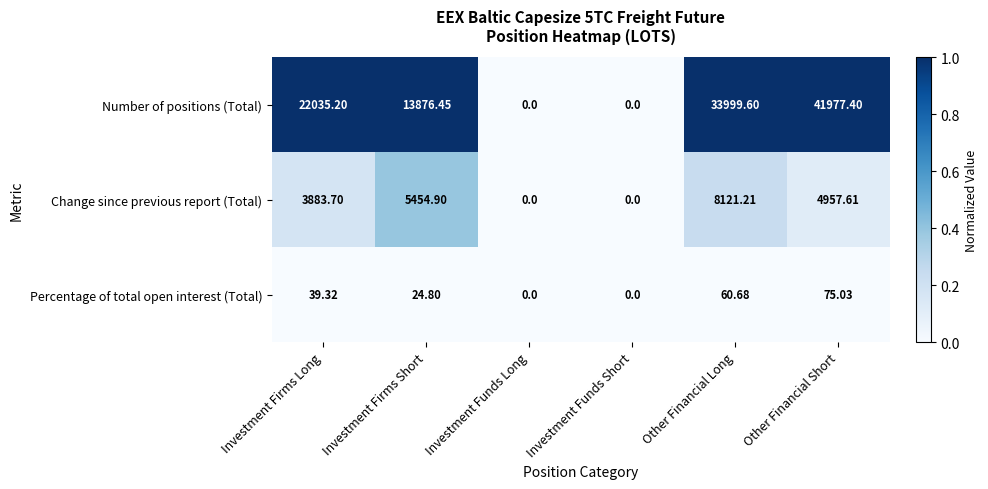

At Other Financial Short, list the series in order from largest to smallest.

Number of positions (Total), Change since previous report (Total), Percentage of total open interest (Total)